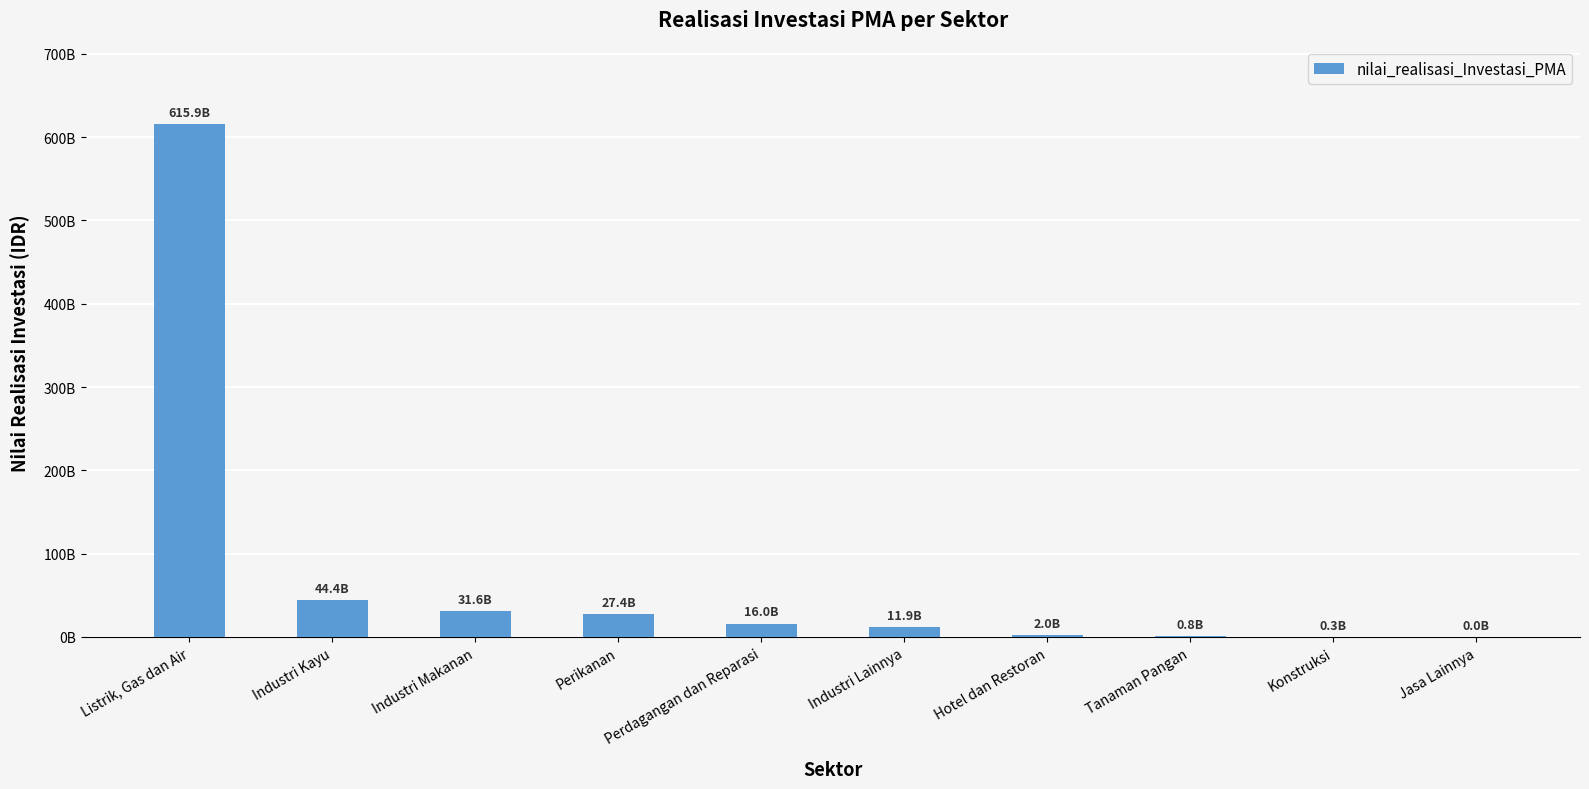

What is the difference between the maximum and second lowest values?

615668900000